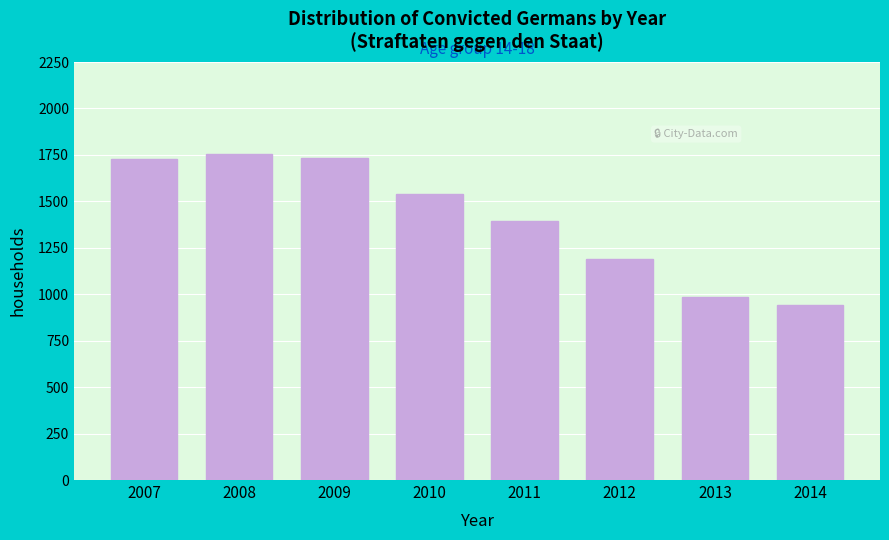

Is it true that the value at 2007 is 2869?

False